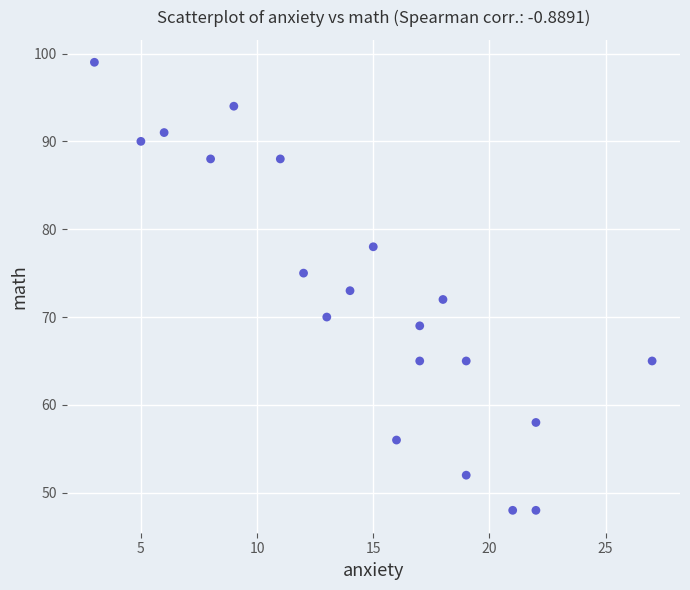

What is the range of X values (max minus min)?

24